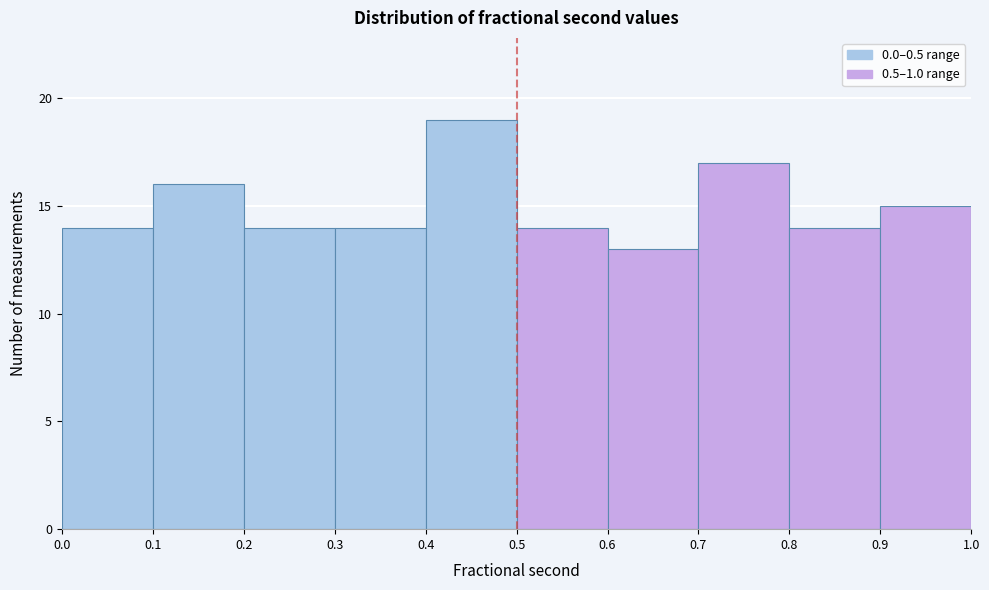

Reading left to right, transcribe this chart: for each bar, give the range it covers on the x-axis and its height. The values are not printed on the chart, so give them approximately, as read against the axis.

0.0 to 0.1: 14
0.1 to 0.2: 16
0.2 to 0.3: 14
0.3 to 0.4: 14
0.4 to 0.5: 19
0.5 to 0.6: 14
0.6 to 0.7: 13
0.7 to 0.8: 17
0.8 to 0.9: 14
0.9 to 1.0: 15